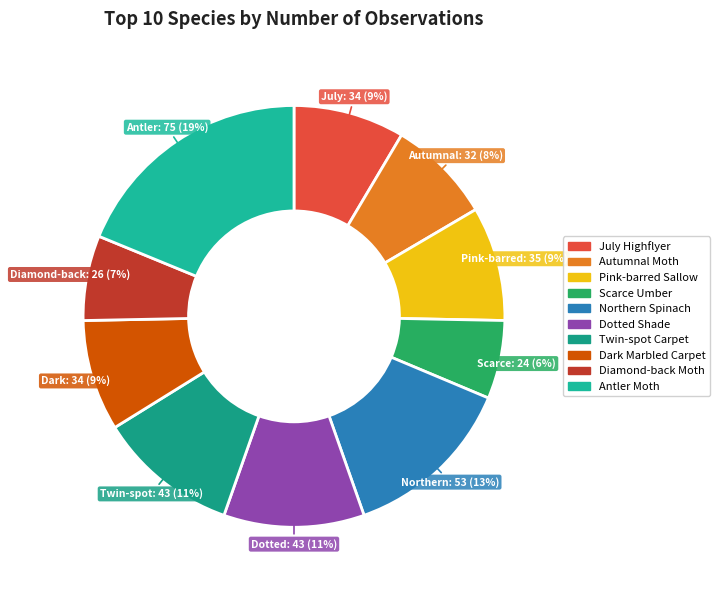

To the nearest percent, what portion does Twin-spot Carpet represent?

11%